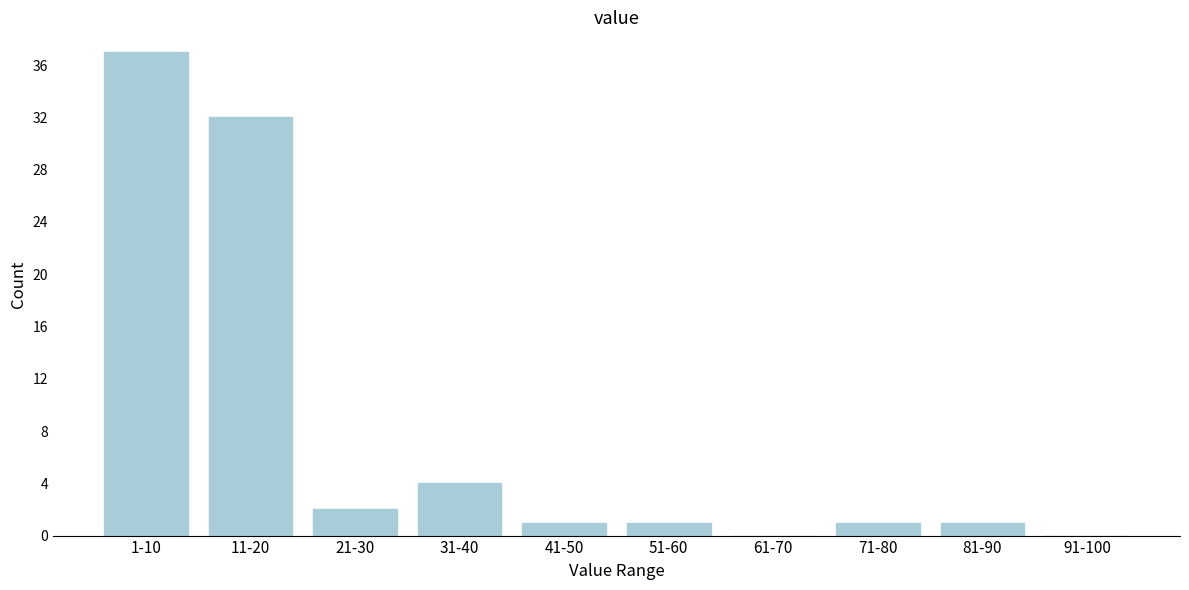

Reading right to left, transcribe all the data shown in this chart.

91-100=0	81-90=1	71-80=1	61-70=0	51-60=1	41-50=1	31-40=4	21-30=2	11-20=32	1-10=37